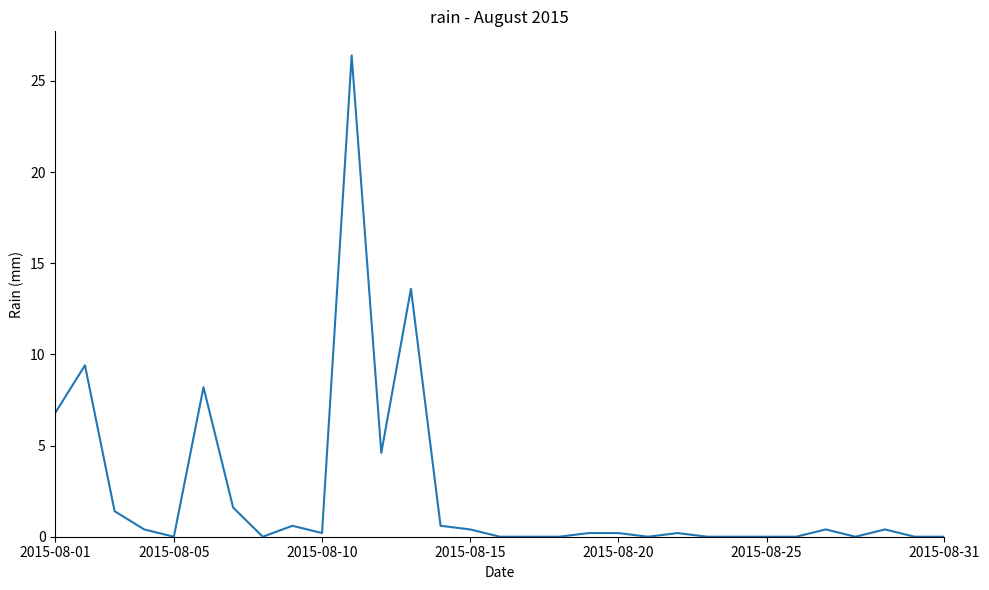

What is the difference between the maximum and minimum values?

26.4